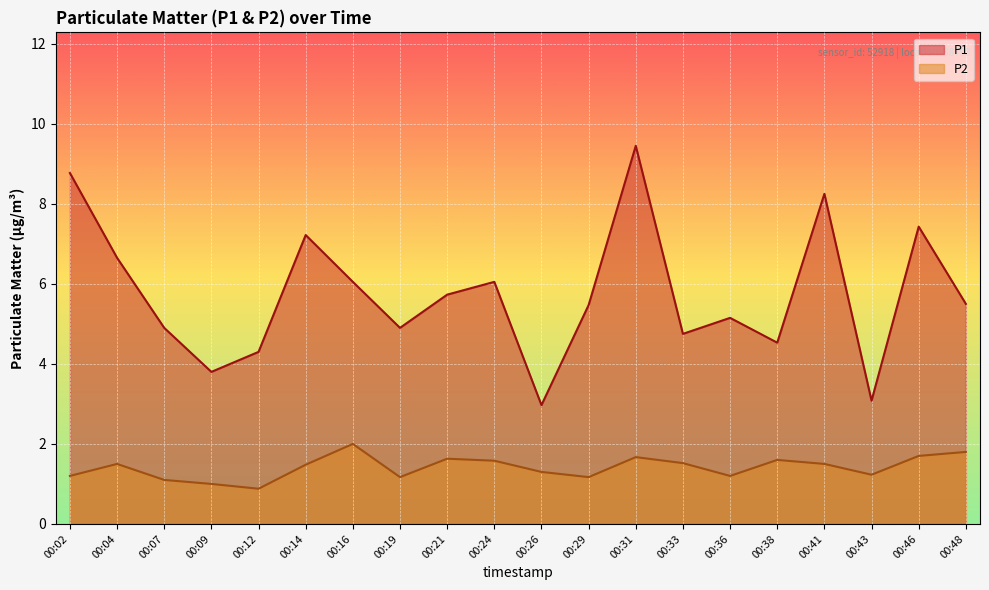

What is the value of the P1 point at the 14th from the left?

4.8